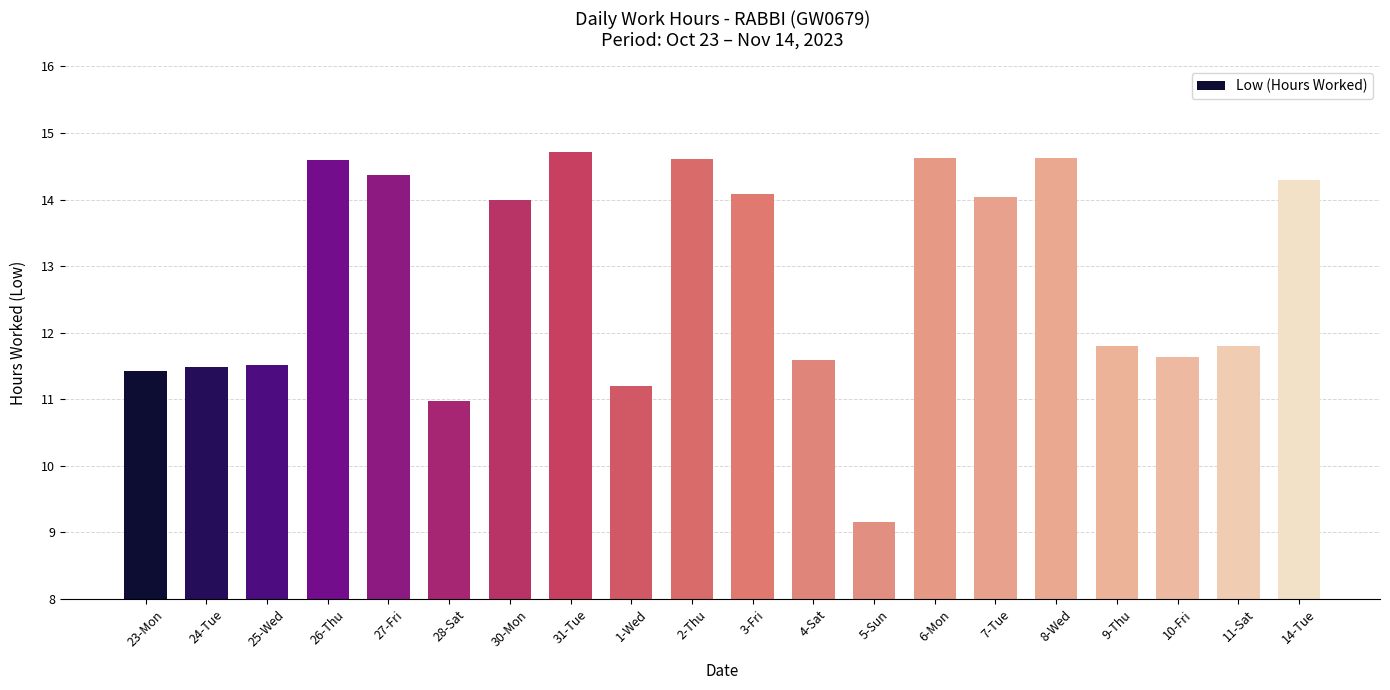

What is the sum of the values at 30-Mon and 1-Wed?

25.2